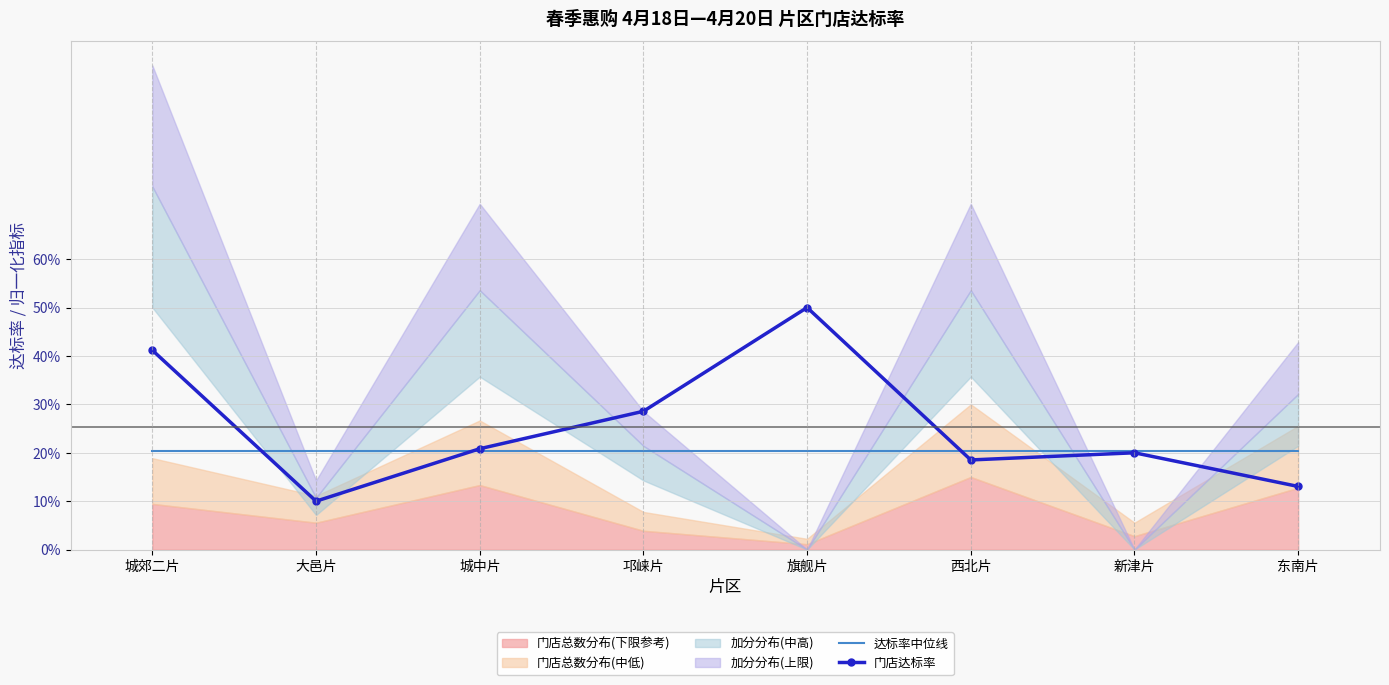

True or false: 达标率中位线 and 门店达标率 cross at least once.

True